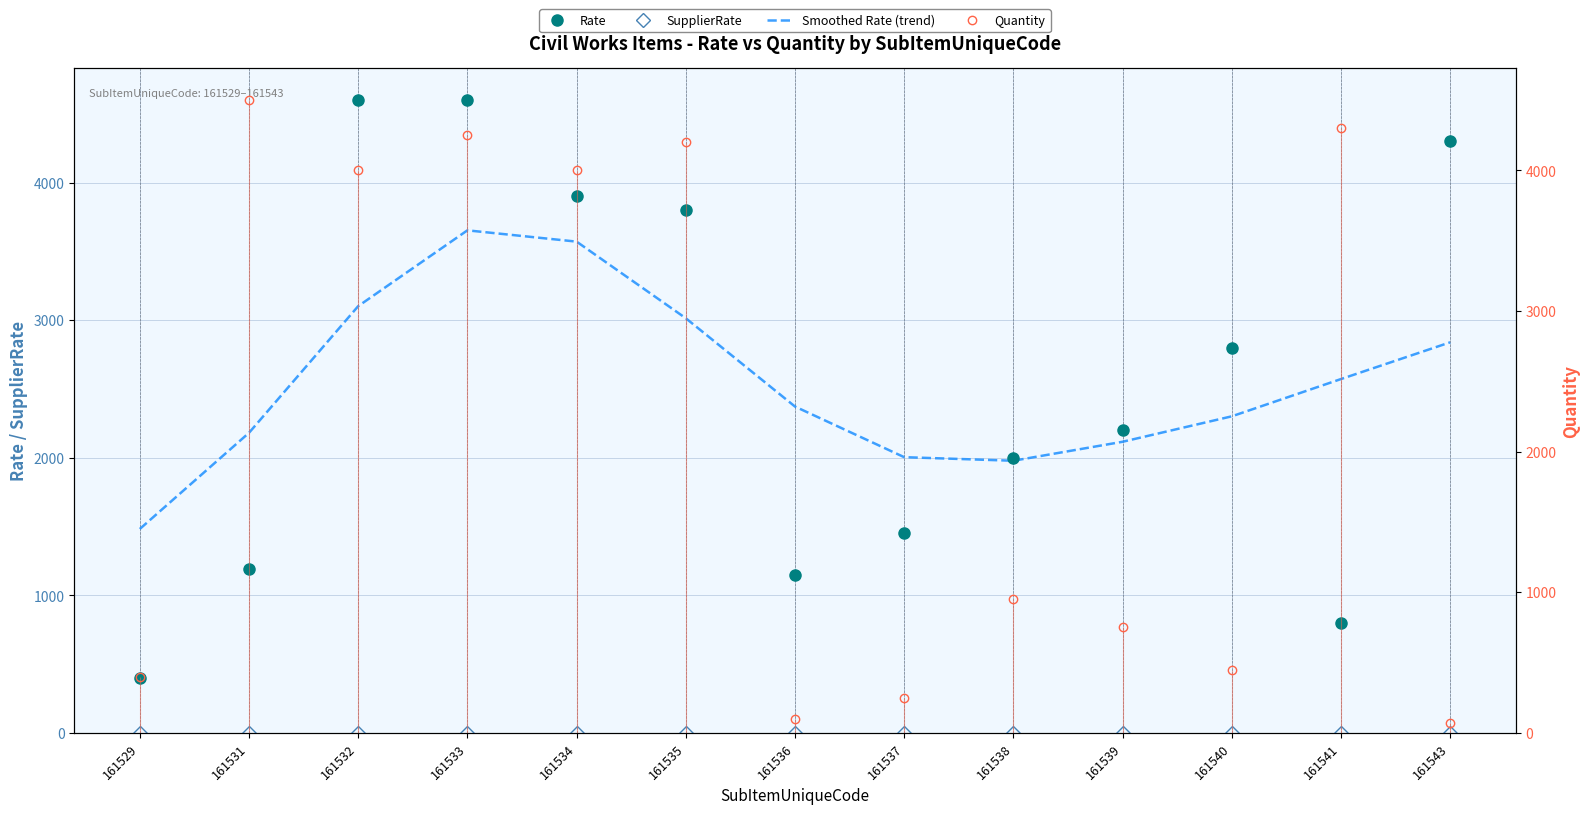

Reading left to right, transcribe all the data shown in this chart.

Rate: 161529=400	161531=1190	161532=4600	161533=4600	161534=3900	161535=3800	161536=1150	161537=1450	161538=2000	161539=2200	161540=2800	161541=800	161543=4300
SupplierRate: 161529=0	161531=0	161532=0	161533=0	161534=0	161535=0	161536=0	161537=0	161538=0	161539=0	161540=0	161541=0	161543=0
Smoothed Rate (trend): 161529=1482	161531=2181	161532=3102	161533=3653	161534=3571	161535=3014	161536=2372	161537=2004	161538=1978	161539=2116	161540=2301	161541=2572	161543=2839
Quantity: 161529=400	161531=4500	161532=4000	161533=4250	161534=4000	161535=4200	161536=100	161537=250	161538=950	161539=750	161540=450	161541=4300	161543=70